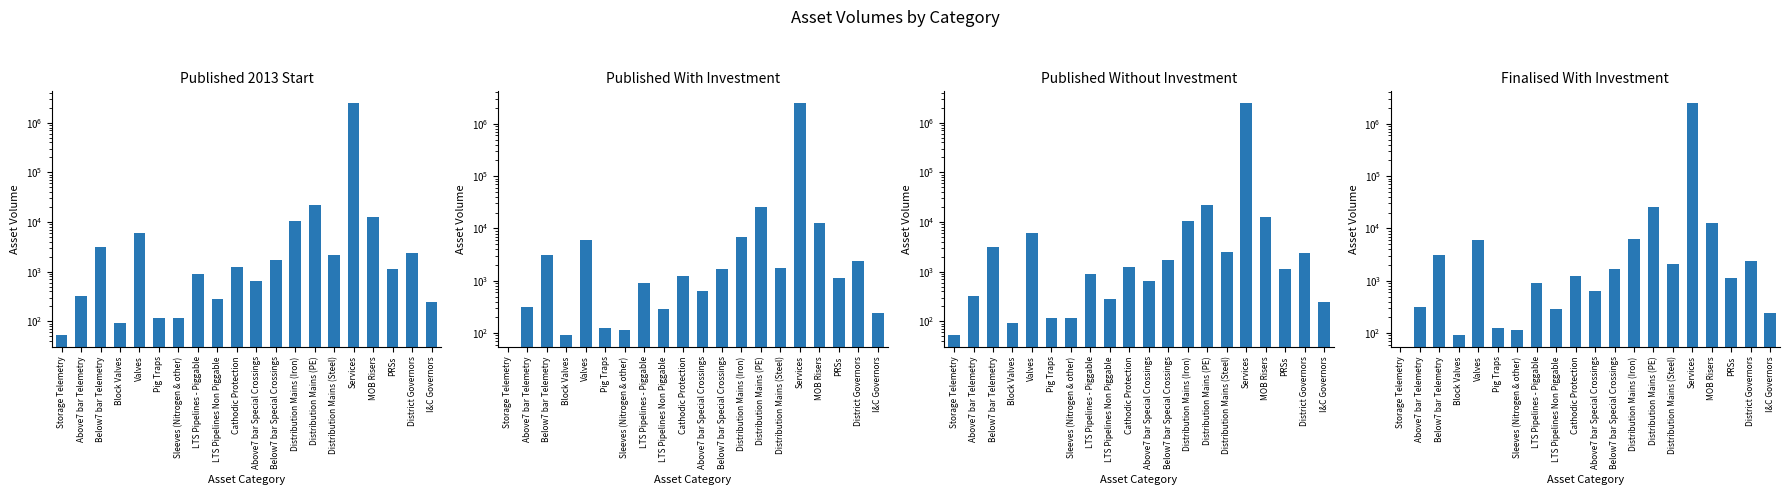

What are all the series names shown in the legend?

Published 2013 Start, Published With Investment, Published Without Investment, Finalised With Investment